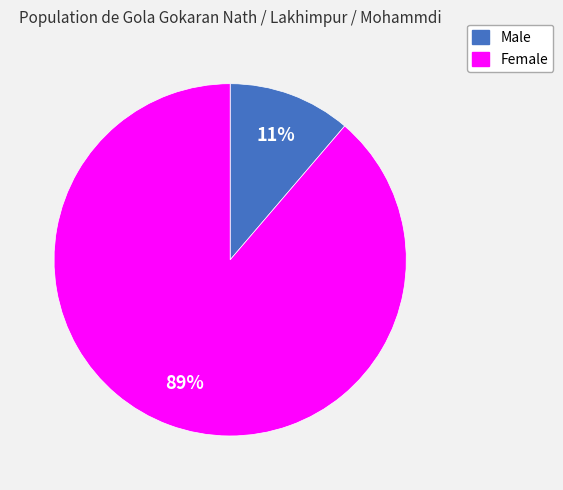

Is the sum of Female and Male greater than half?

Yes